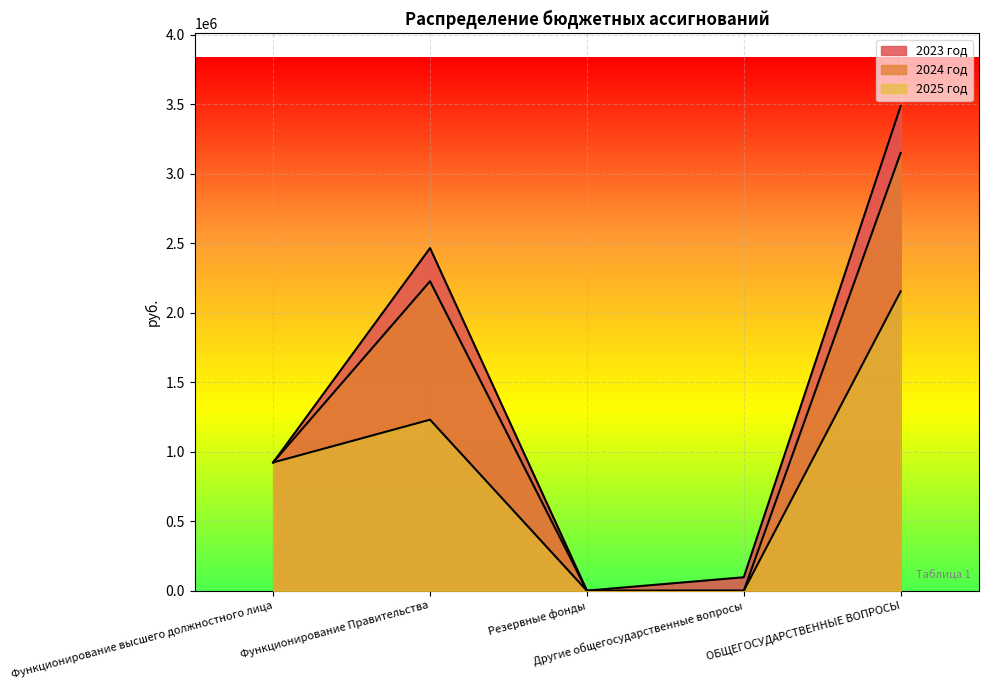

List the series in order of their peak value, lowest first.

2025 год, 2024 год, 2023 год